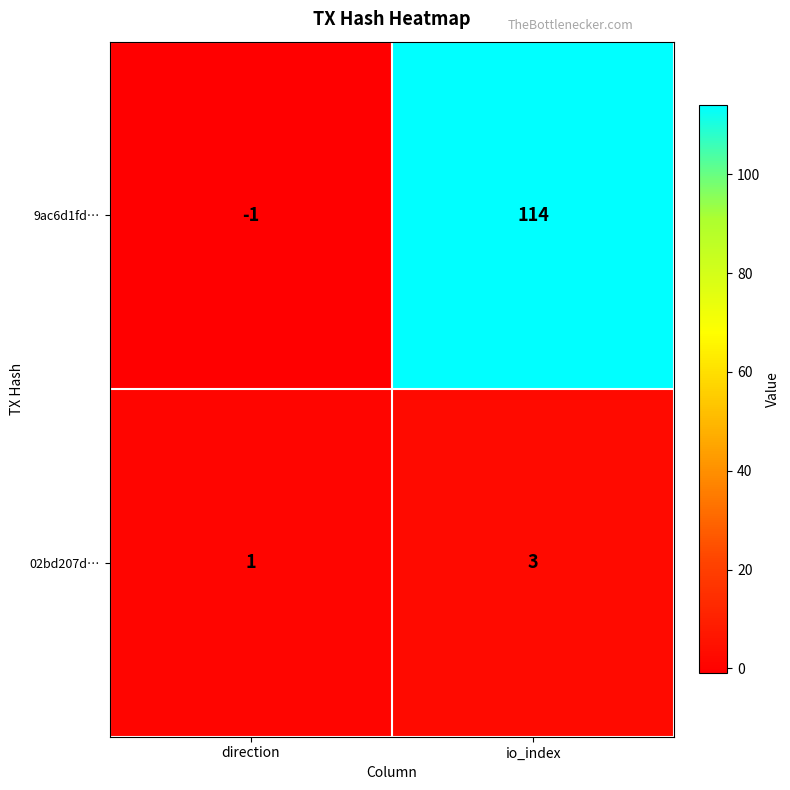

Rank the series at io_index from highest to lowest value.

9ac6d1fd…, 02bd207d…